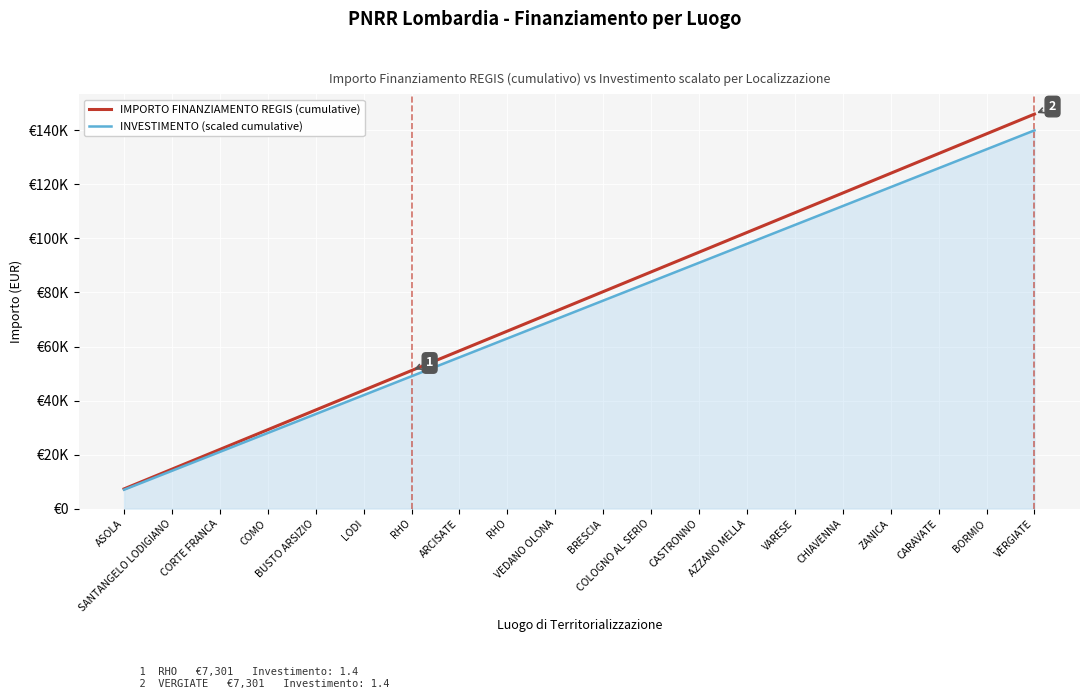

True or false: IMPORTO FINANZIAMENTO REGIS (cumulative) and INVESTIMENTO (scaled cumulative) intersect in this chart.

False